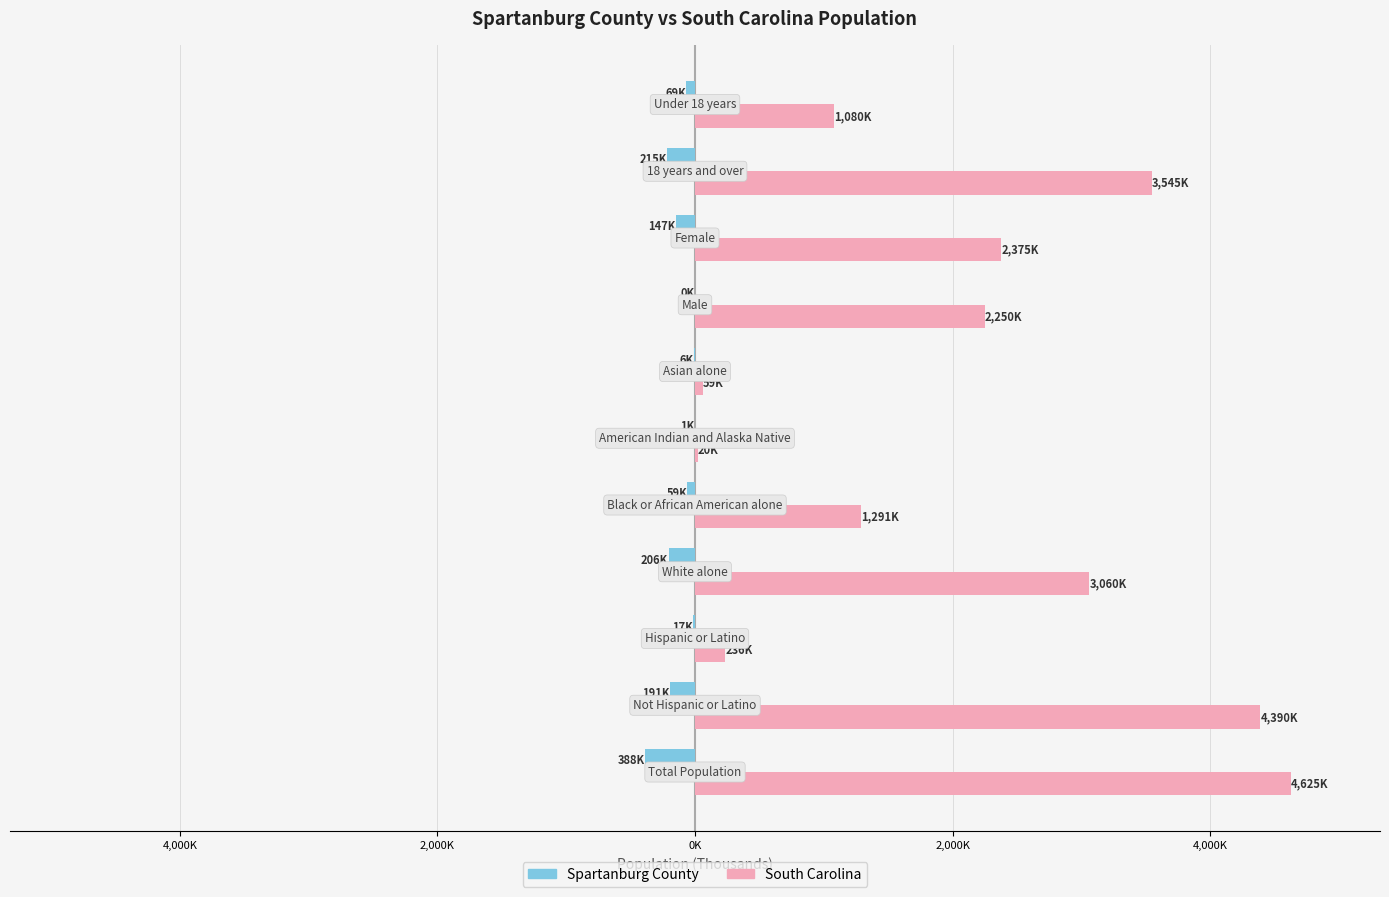

What are all the series names shown in the legend?

Spartanburg County, South Carolina